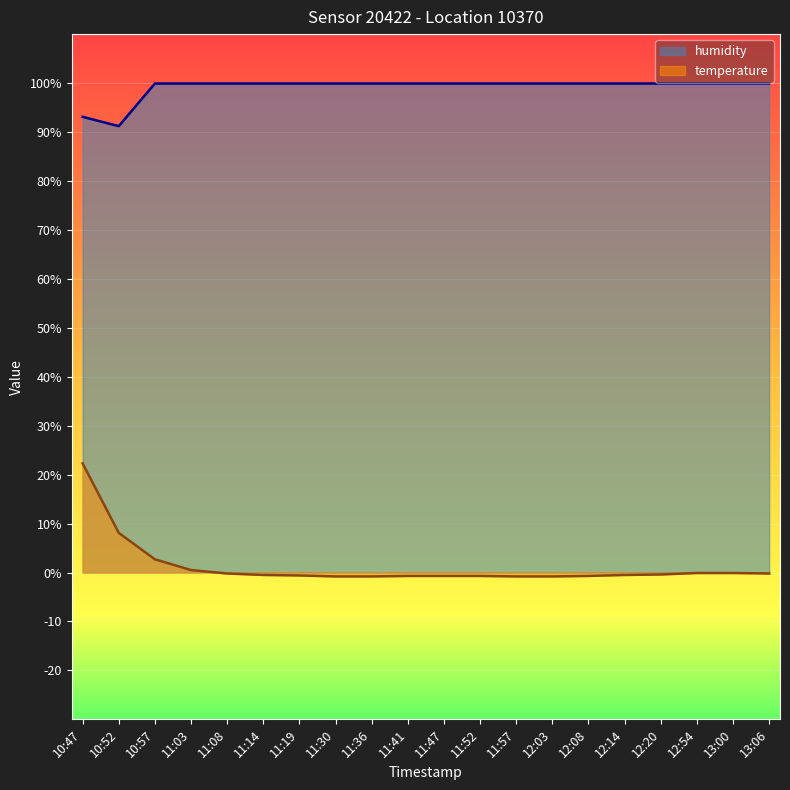

Which category has the highest value across all series?

10:57